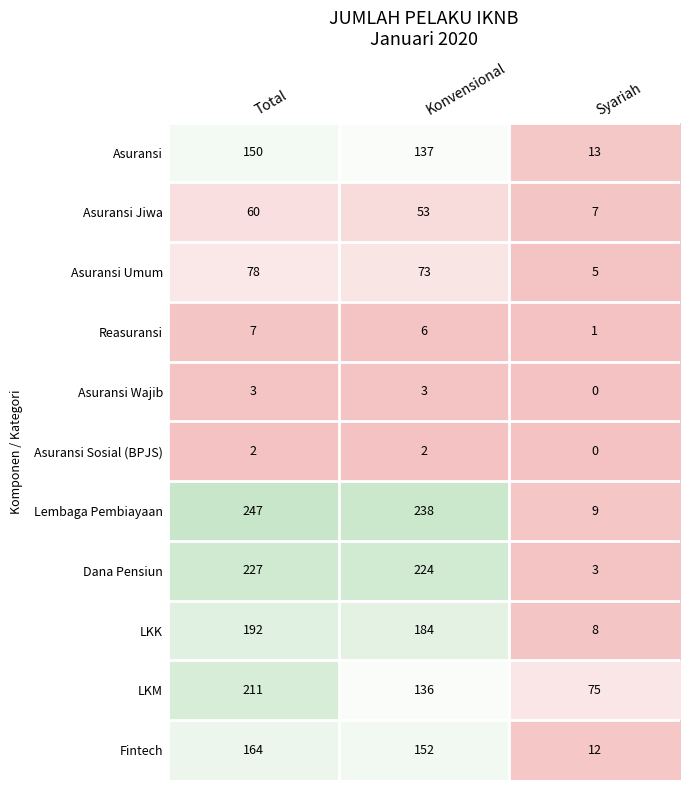

Which series changed the most between Konvensional and Syariah?

Lembaga Pembiayaan